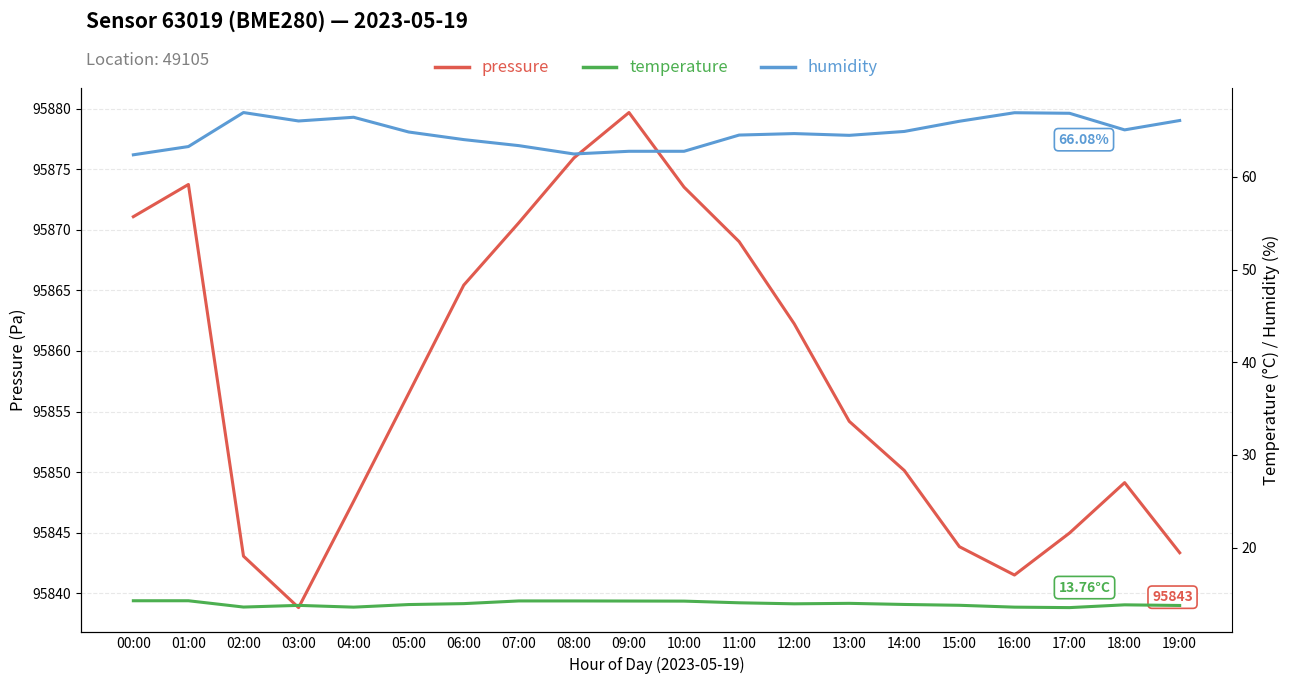

What is the minimum value shown in the chart?

13.5